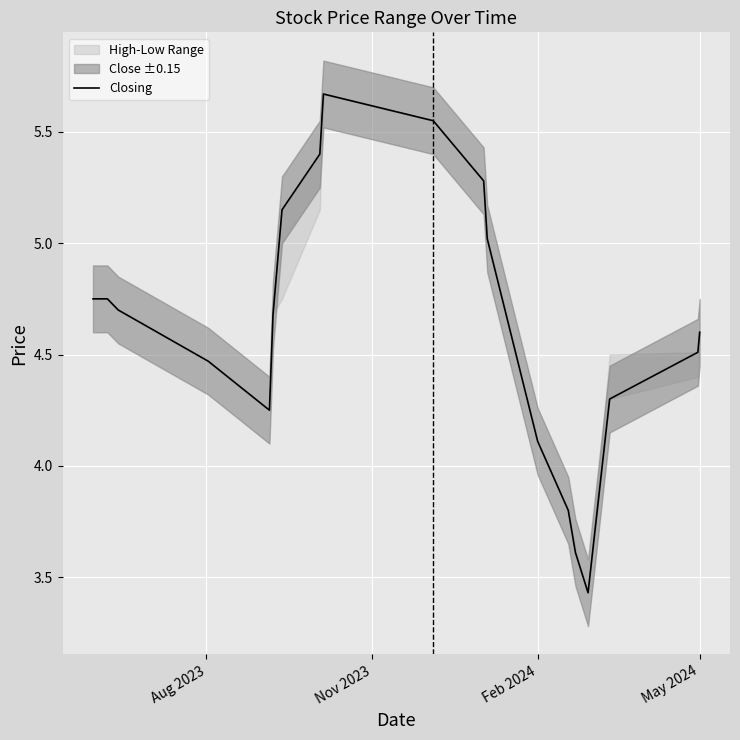

Reading right to left, list all the values displayed in this chart.

4.6	4.5	4.3	3.4	3.6	3.8	4.1	5.0	5.3	5.5	5.7	5.4	5.2	4.7	4.5	4.2	4.5	4.7	4.8	4.8